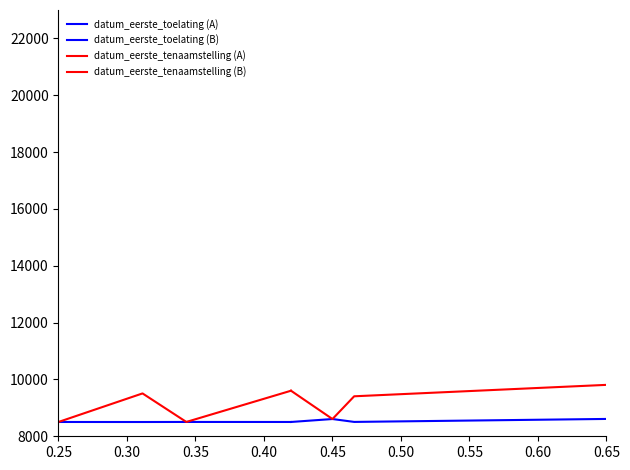

Rank the series by their maximum value, from lowest to highest.

datum_eerste_toelating (A), datum_eerste_toelating (B), datum_eerste_tenaamstelling (A), datum_eerste_tenaamstelling (B)